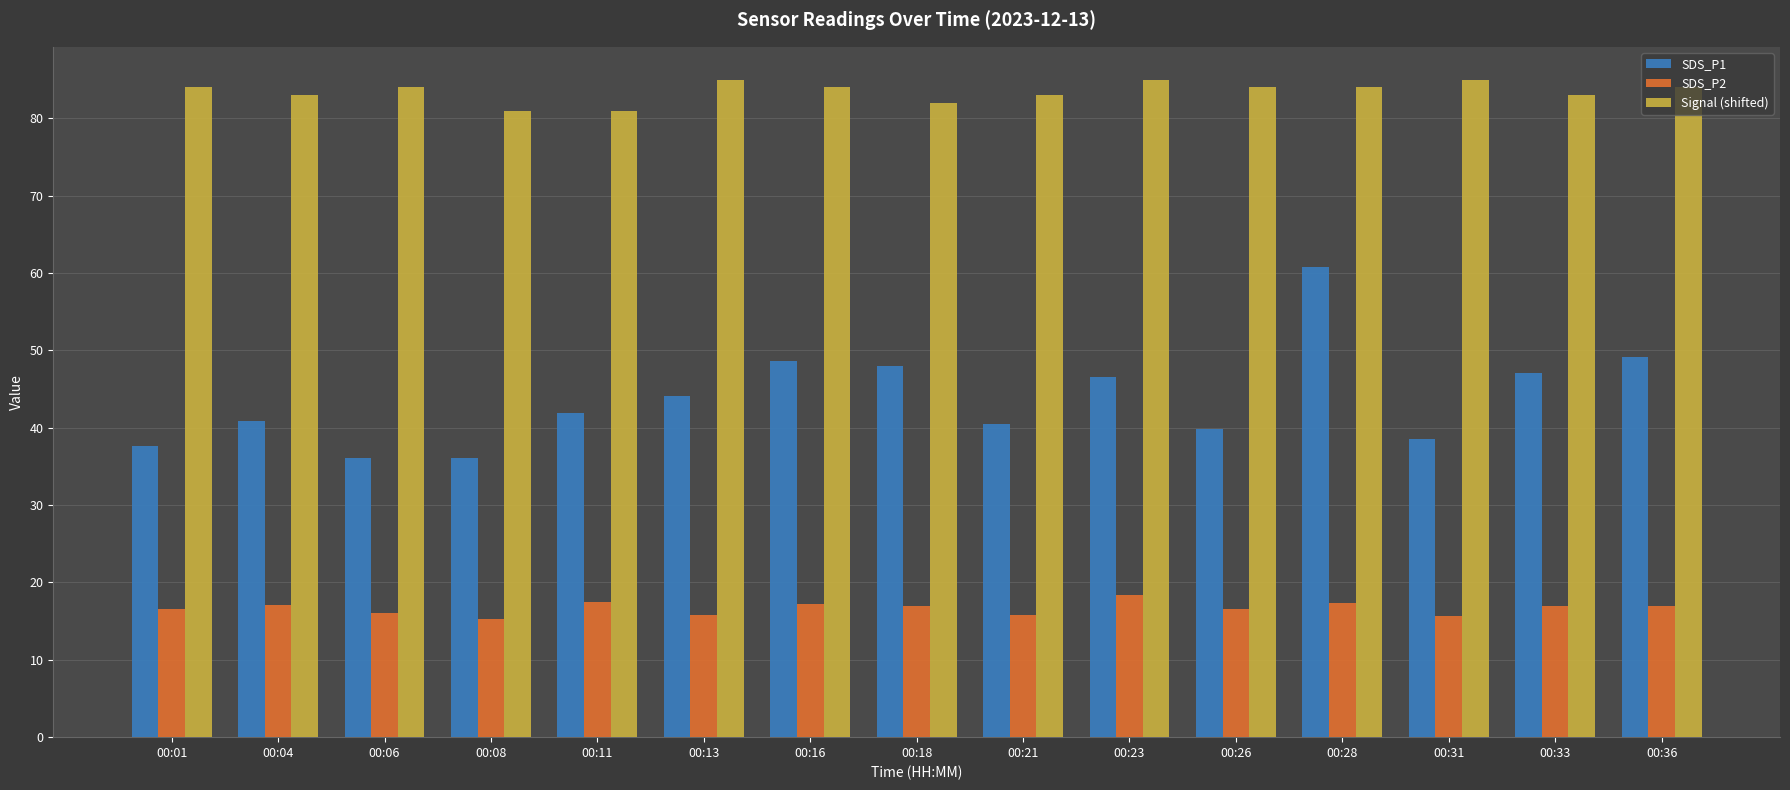

True or false: SDS_P2 has a value of 15.7 at 00:21.

True